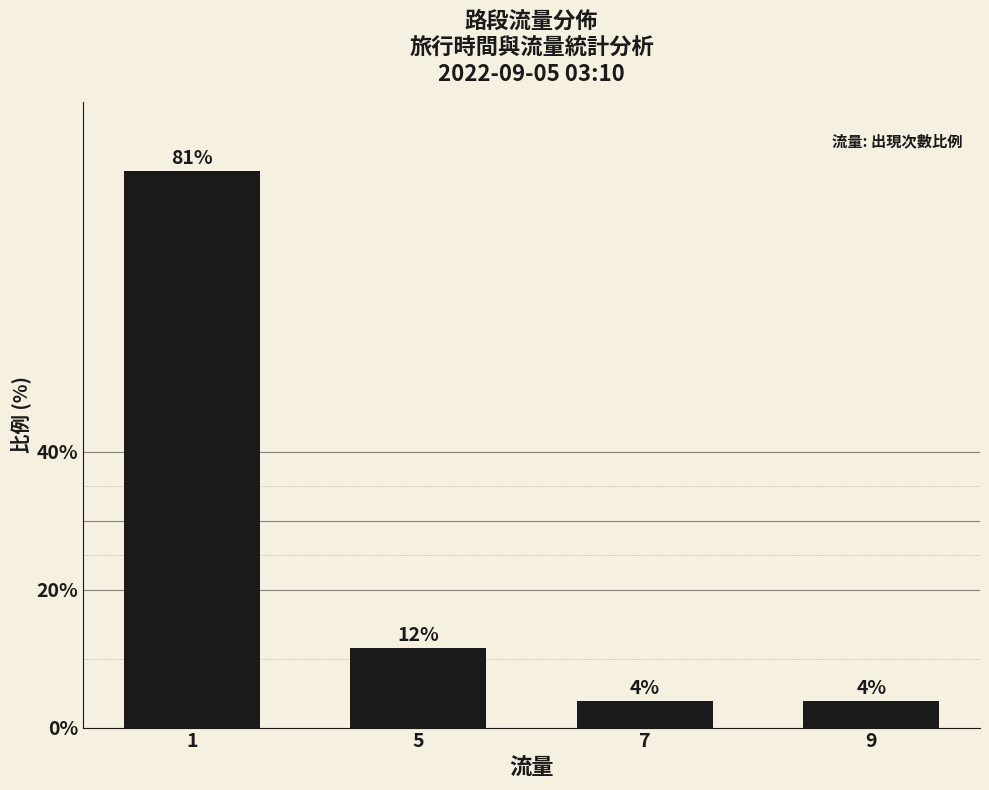

Reading left to right, transcribe all the data shown in this chart.

1=80.8	5=11.5	7=3.8	9=3.8